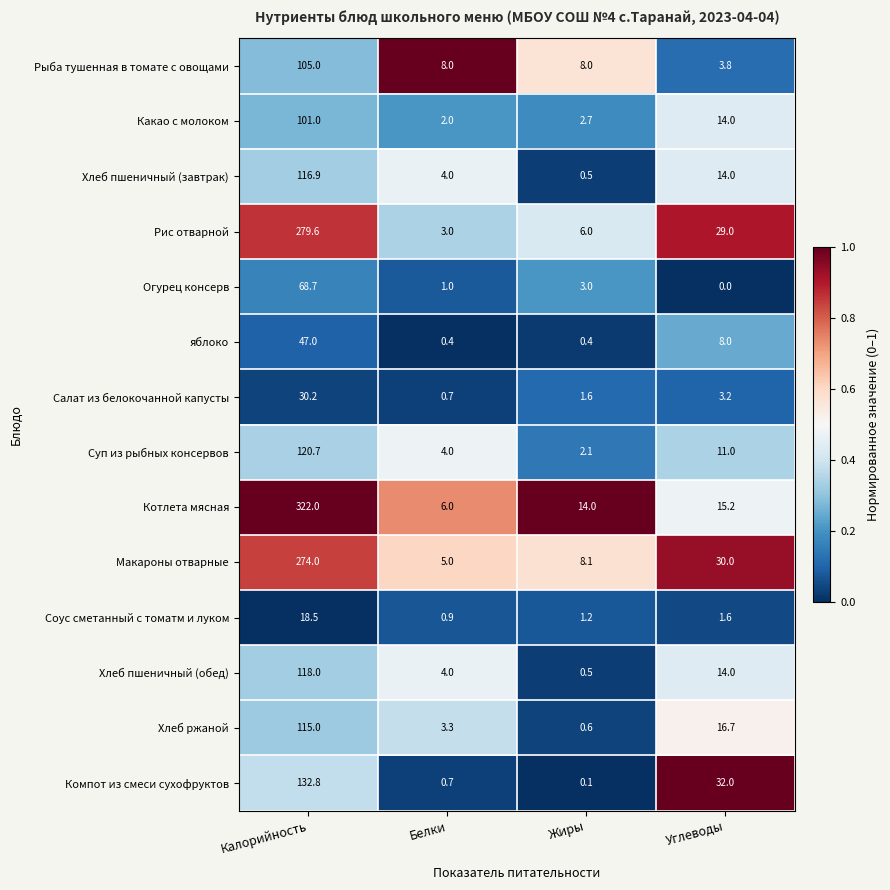

Count the number of categories in the chart.

4